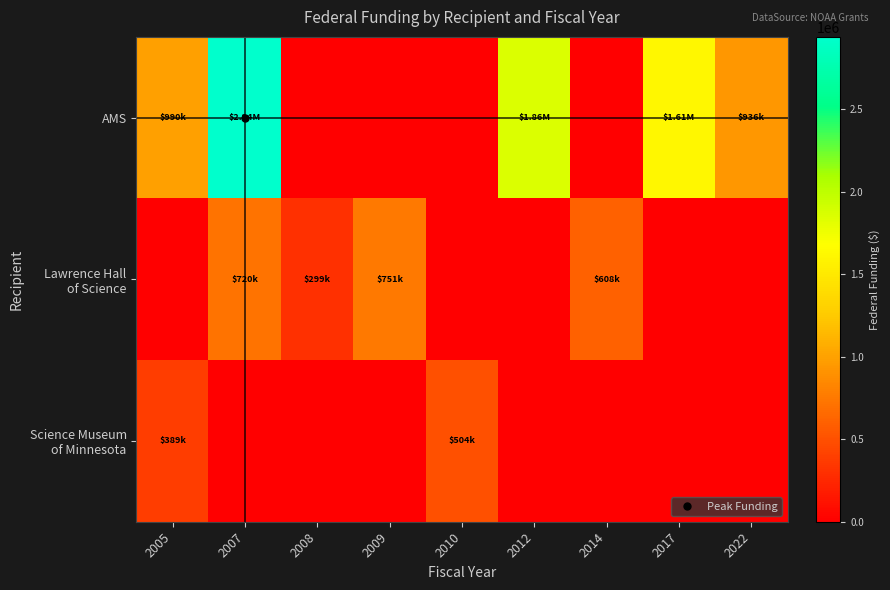

Which has a higher value, 2005 or 2009?

2005